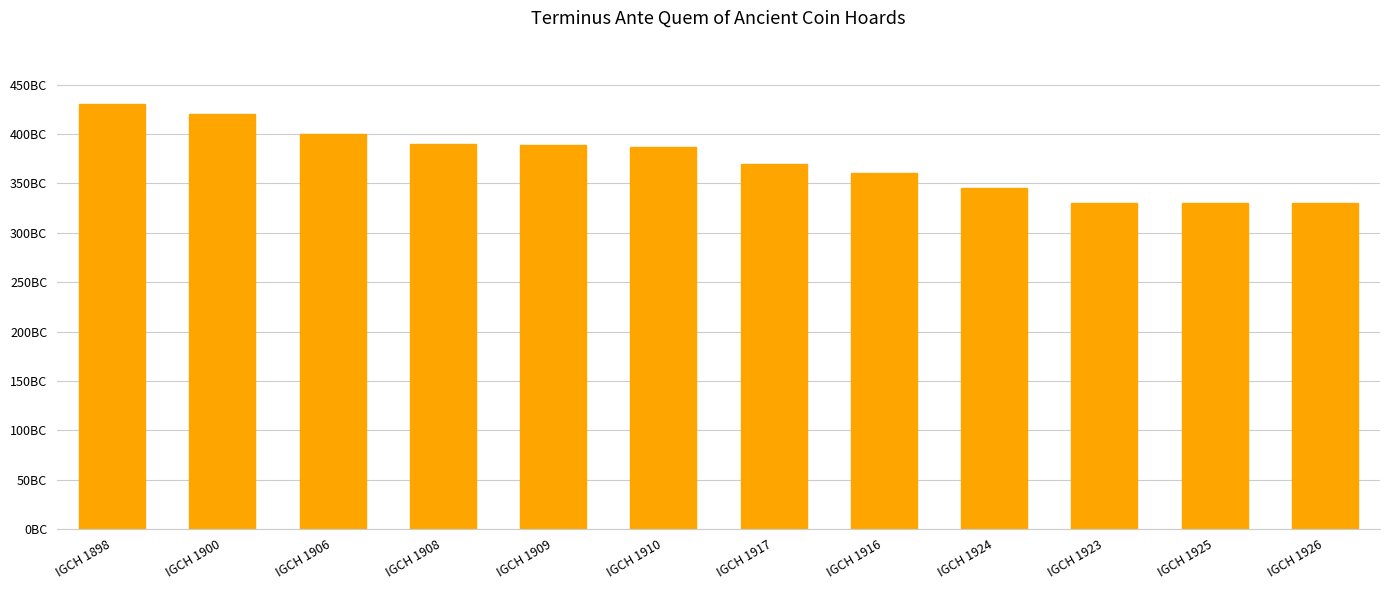

Reading left to right, what are all the values shown in this chart?

IGCH 1898=430	IGCH 1900=420	IGCH 1906=400	IGCH 1908=390	IGCH 1909=389	IGCH 1910=387	IGCH 1917=370	IGCH 1916=360	IGCH 1924=345	IGCH 1923=330	IGCH 1925=330	IGCH 1926=330